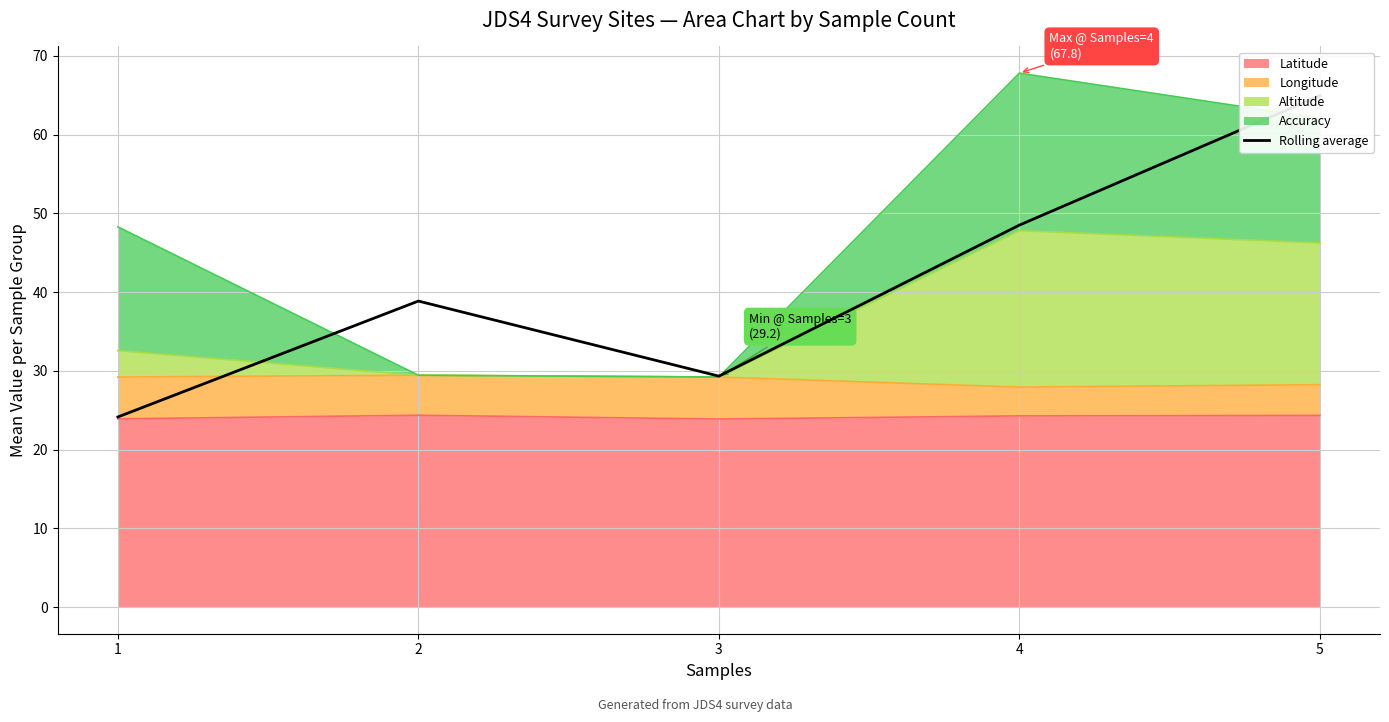

What is the lowest value of the Latitude series?

23.9